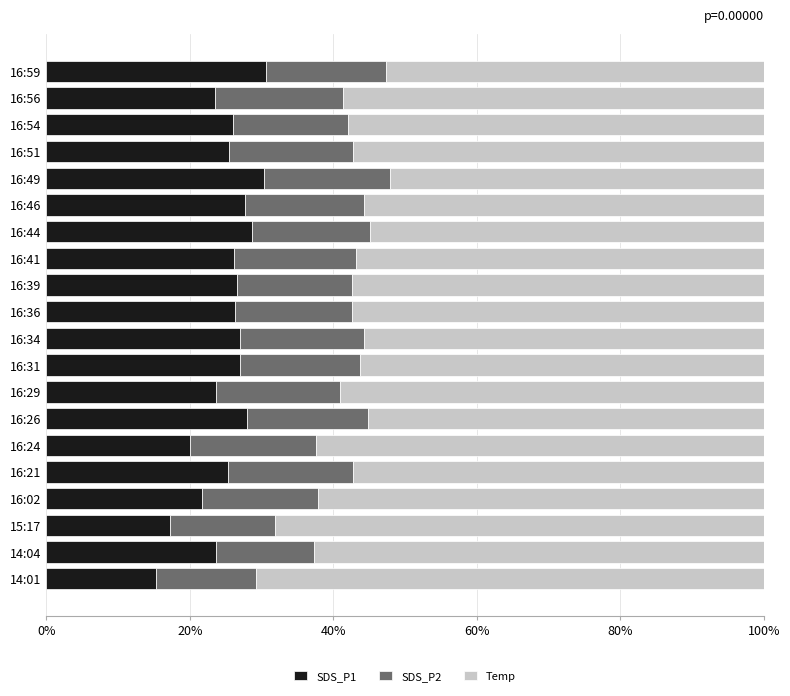

What is the total value across all series at 16:59?

100.0